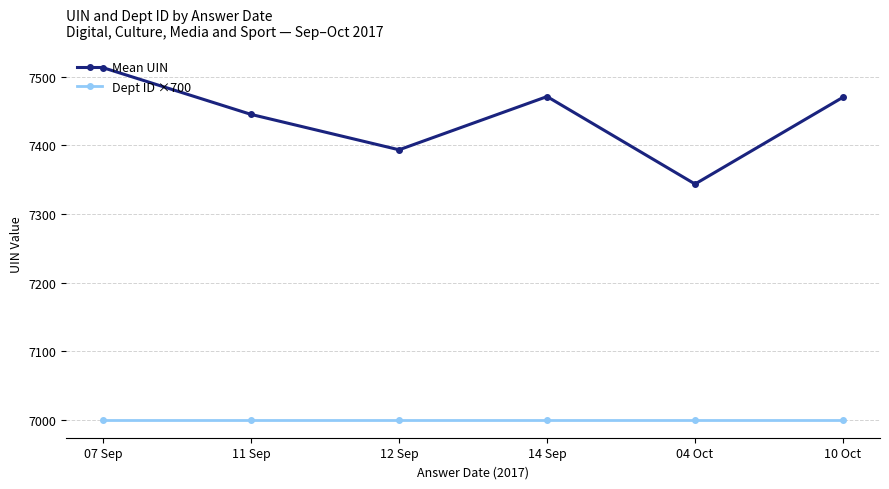

What is the spread (max minus min) of values at 14 Sep?

471.0